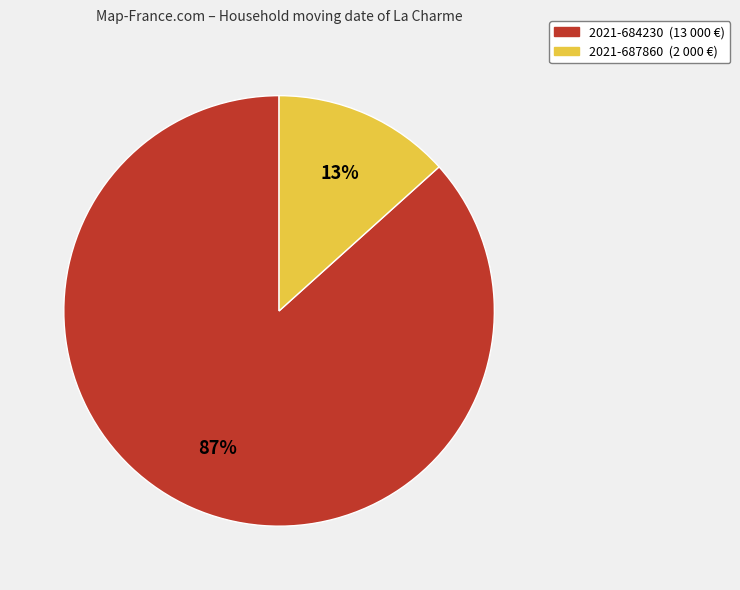

True or false: 2021-684230 accounts for 87% of the total.

True